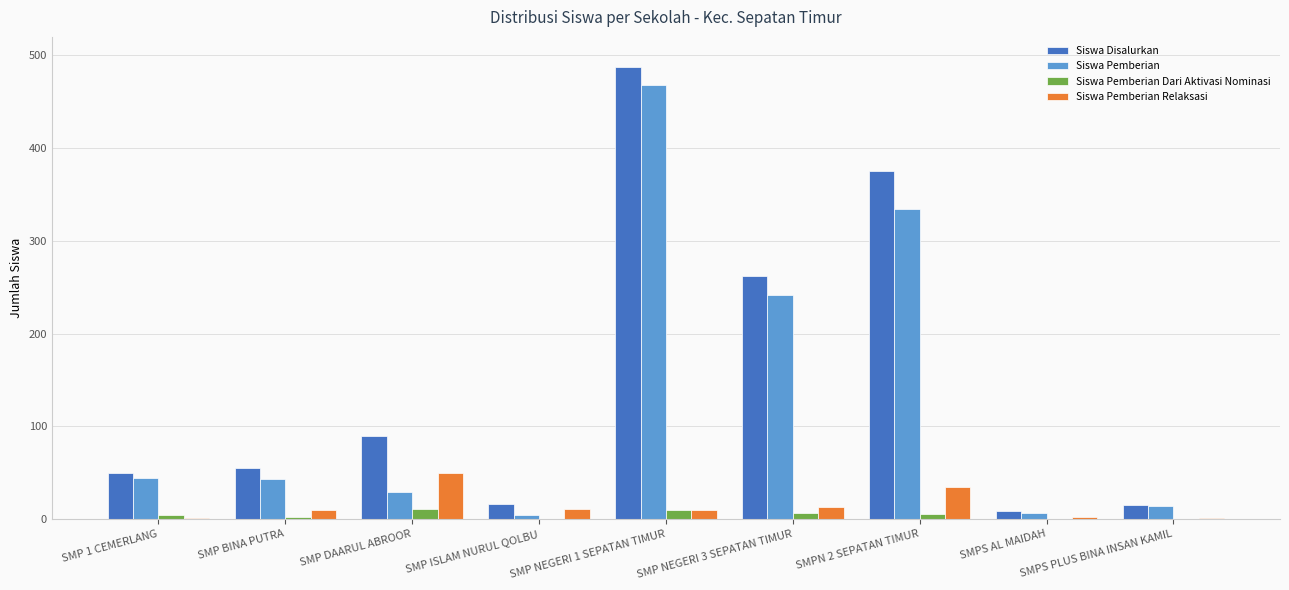

What is the sum of the Siswa Pemberian Relaksasi values at SMP NEGERI 1 SEPATAN TIMUR and SMP 1 CEMERLANG?

11